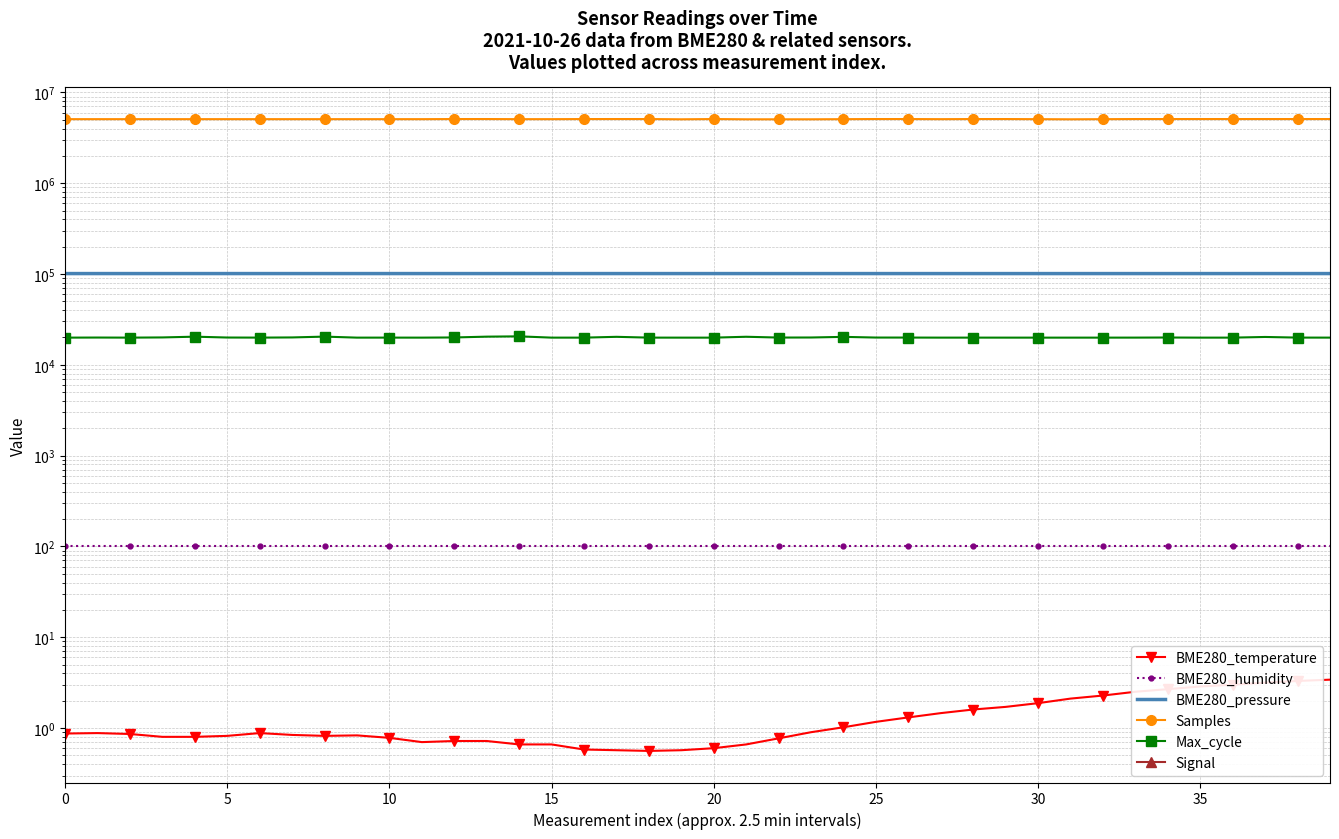

At which label does BME280_pressure reach its peak?

35